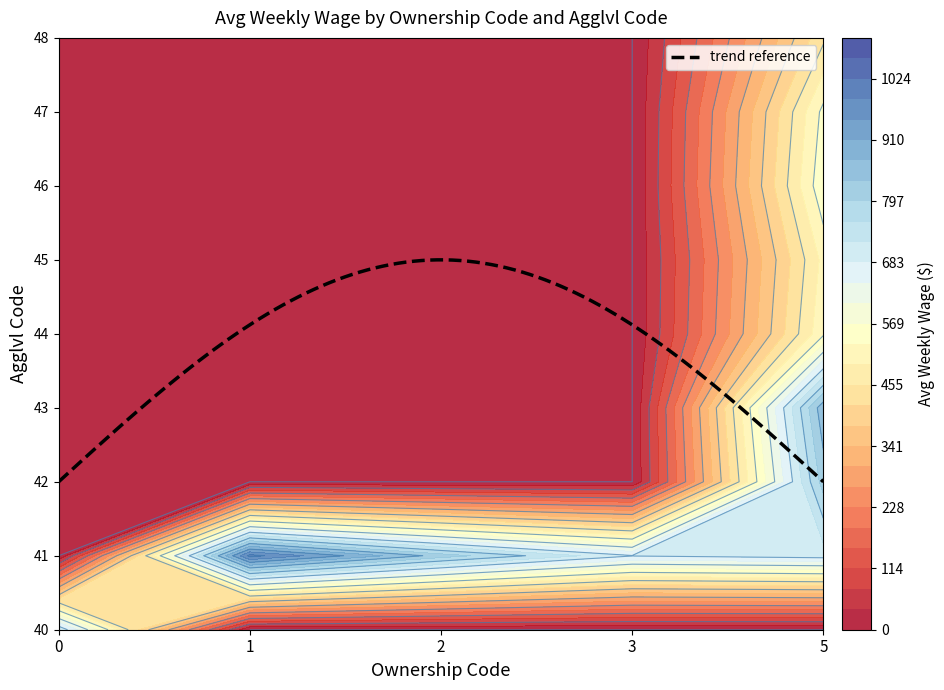

How many values in the 2 series are below 499?

19